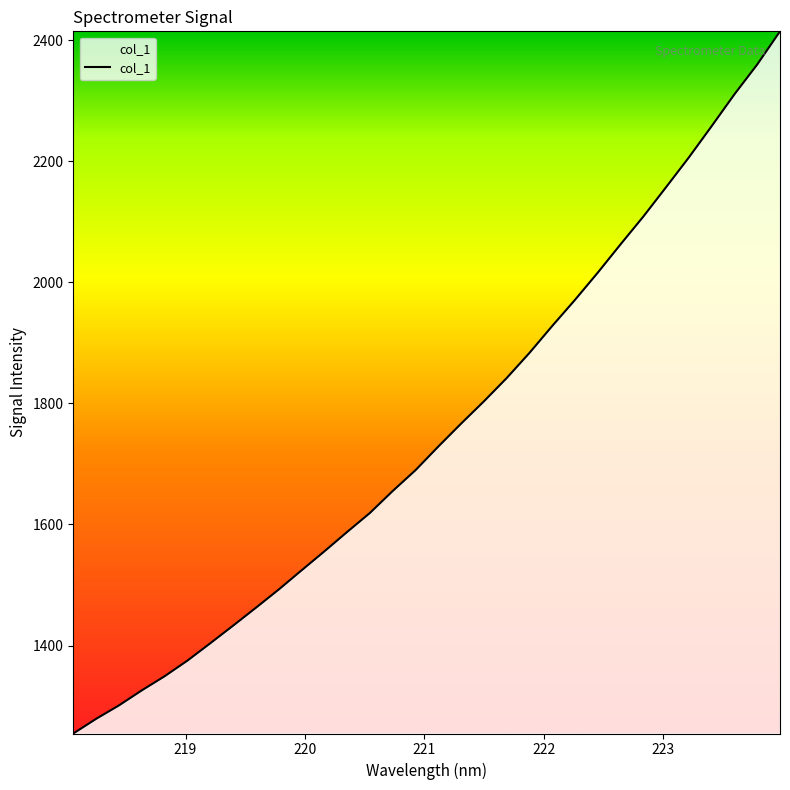

What is the difference between the maximum and minimum values?

1159.6